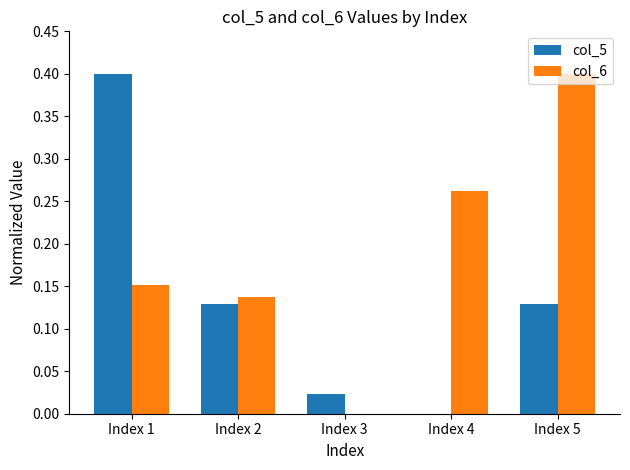

What is the sum of the col_6 values at Index 1 and Index 5?

0.6